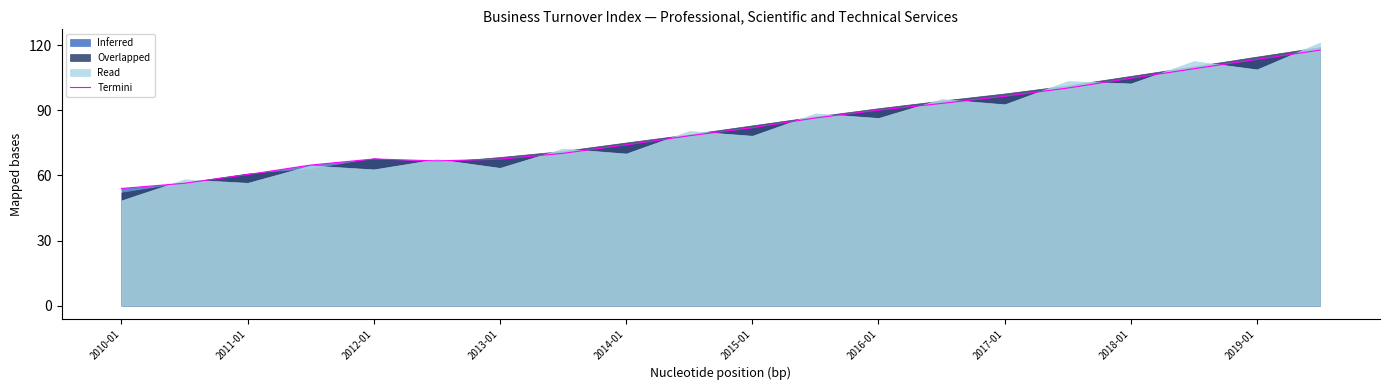

What is the value of the 14th point from the left?

93.2